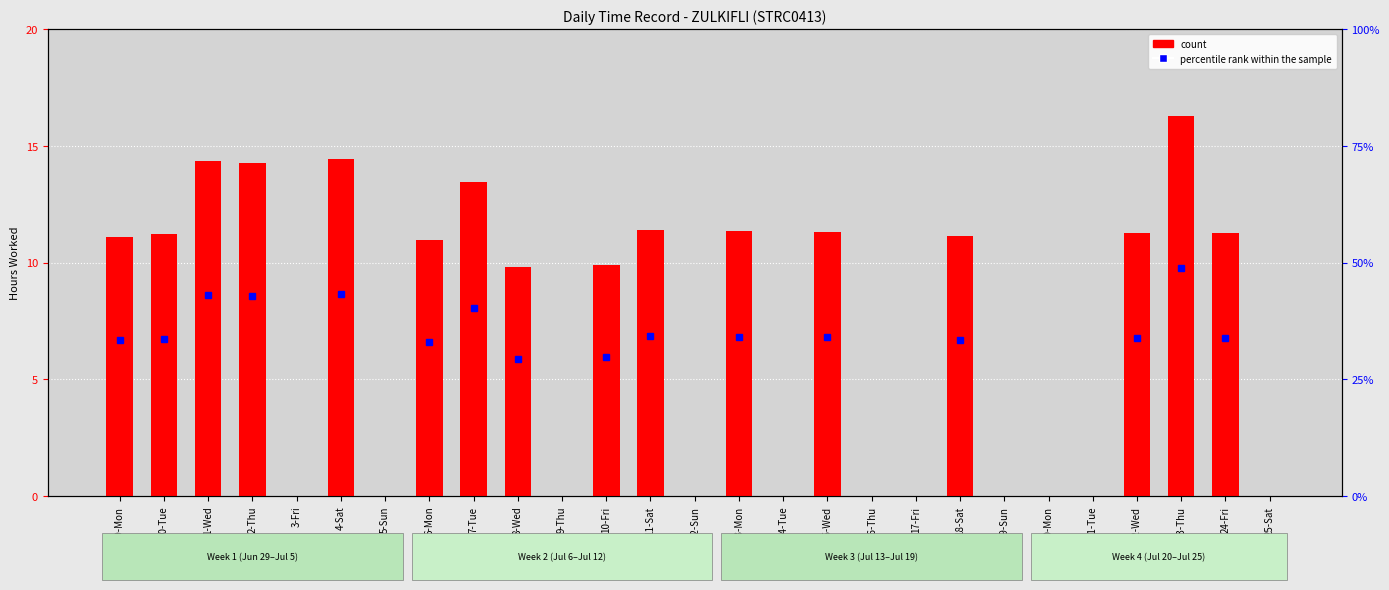

What is the change in value from 18-Sat to 23-Thu?

+5.1